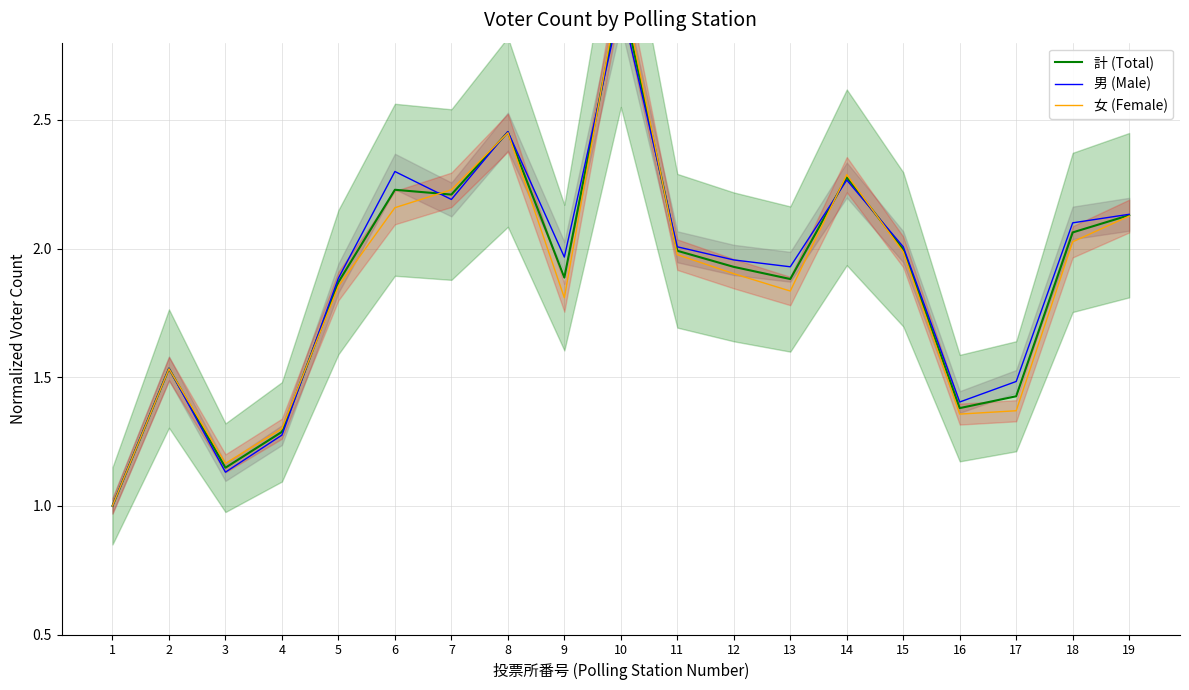

True or false: 女 (Female) has more than 2 points higher than both neighbors.

True